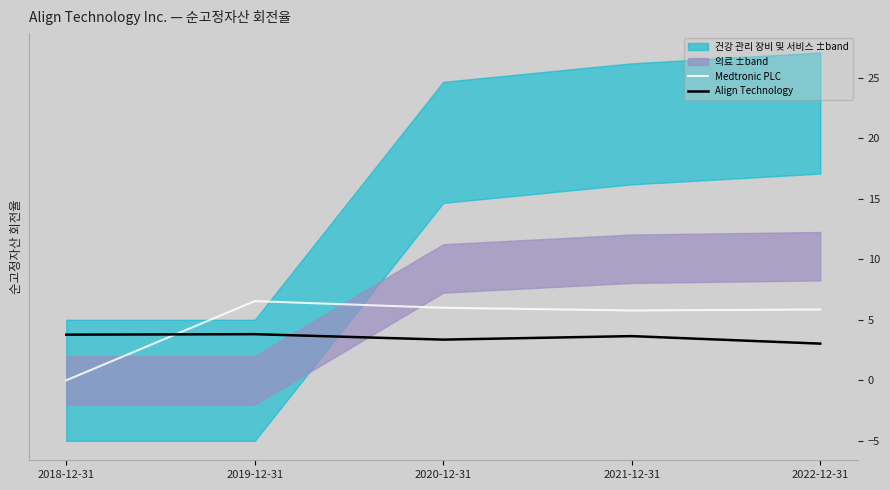

What is the label of the 5th point from the left?

2022-12-31